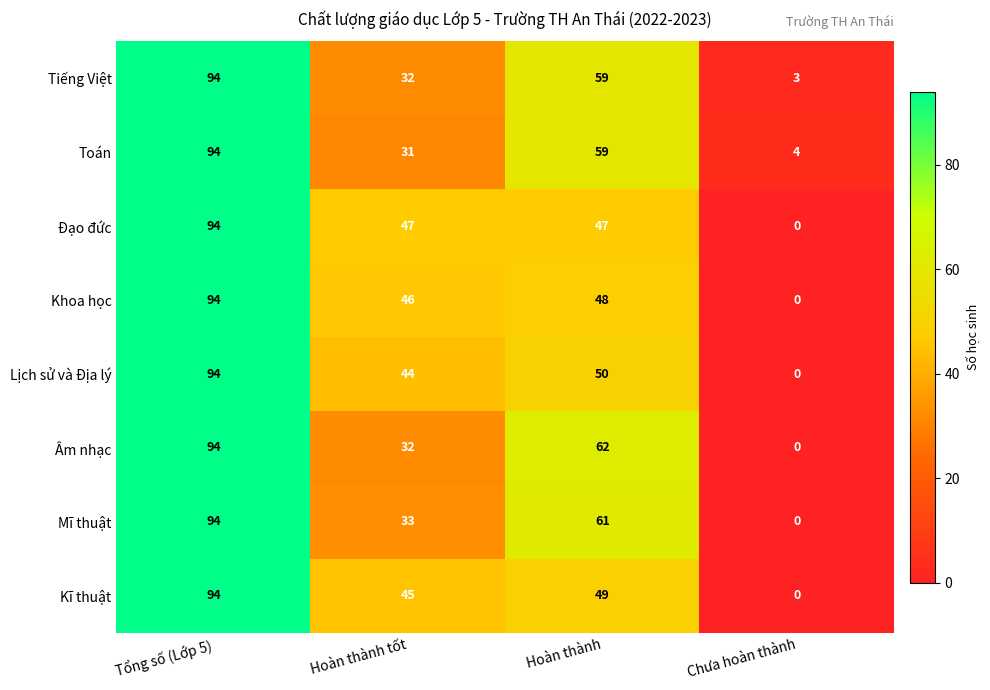

The value of Đạo đức at Hoàn thành is 77. True or false?

False